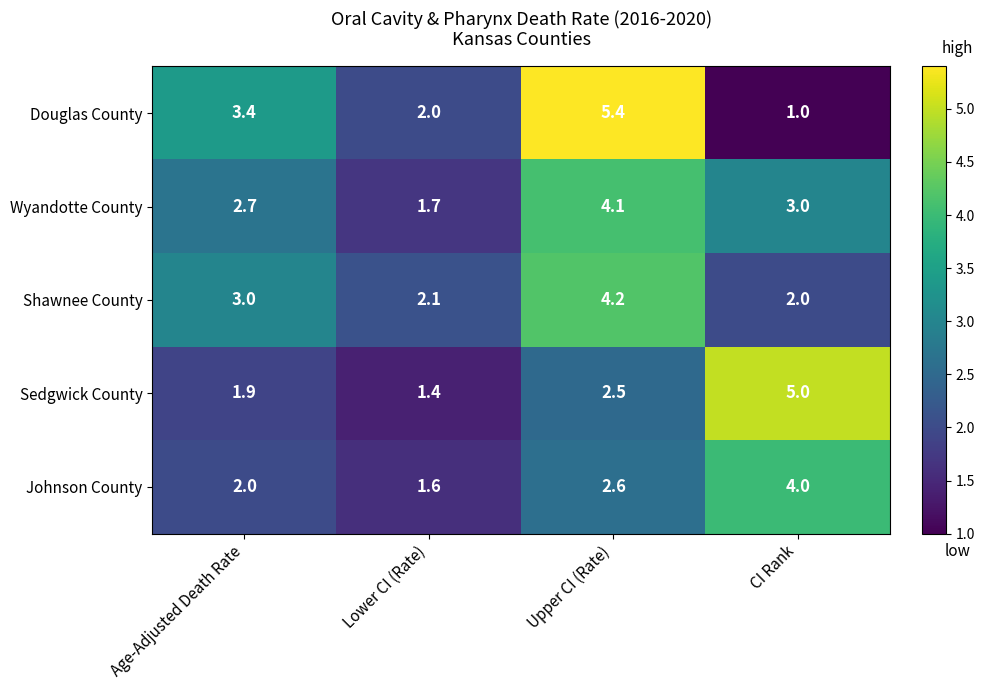

Which series has the widest spread of values?

Douglas County